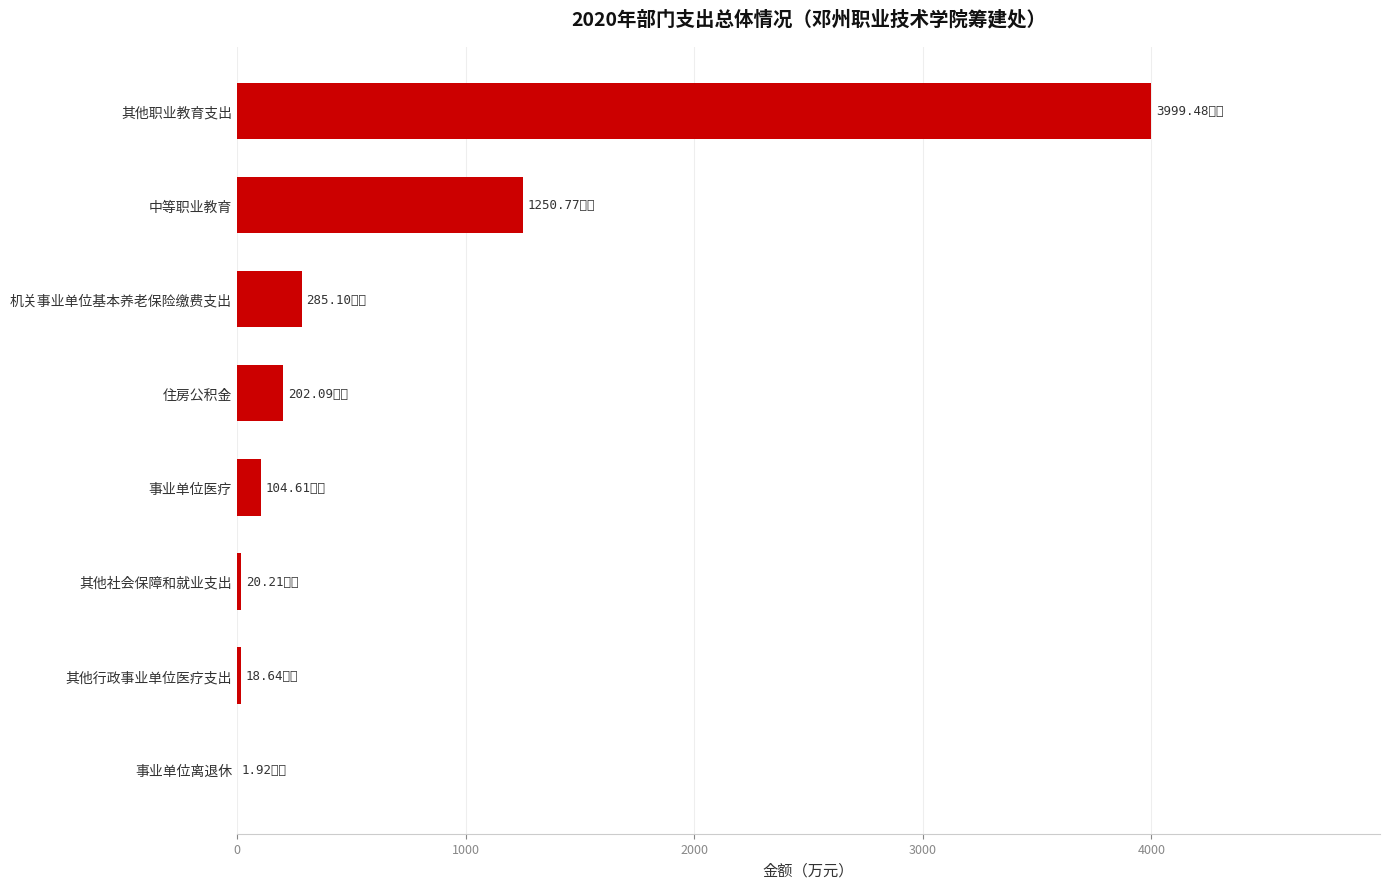

What is the sum of all values?

5882.8